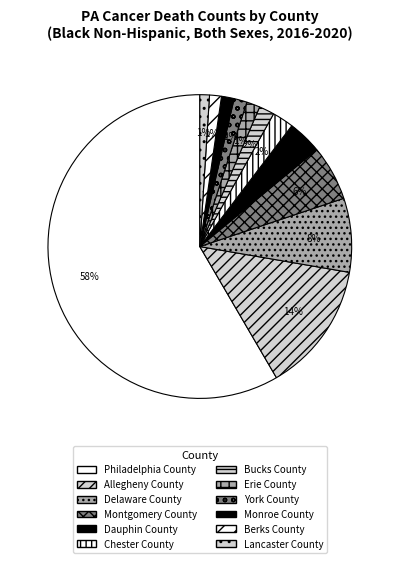

To the nearest percent, what portion does Erie County represent?

1%